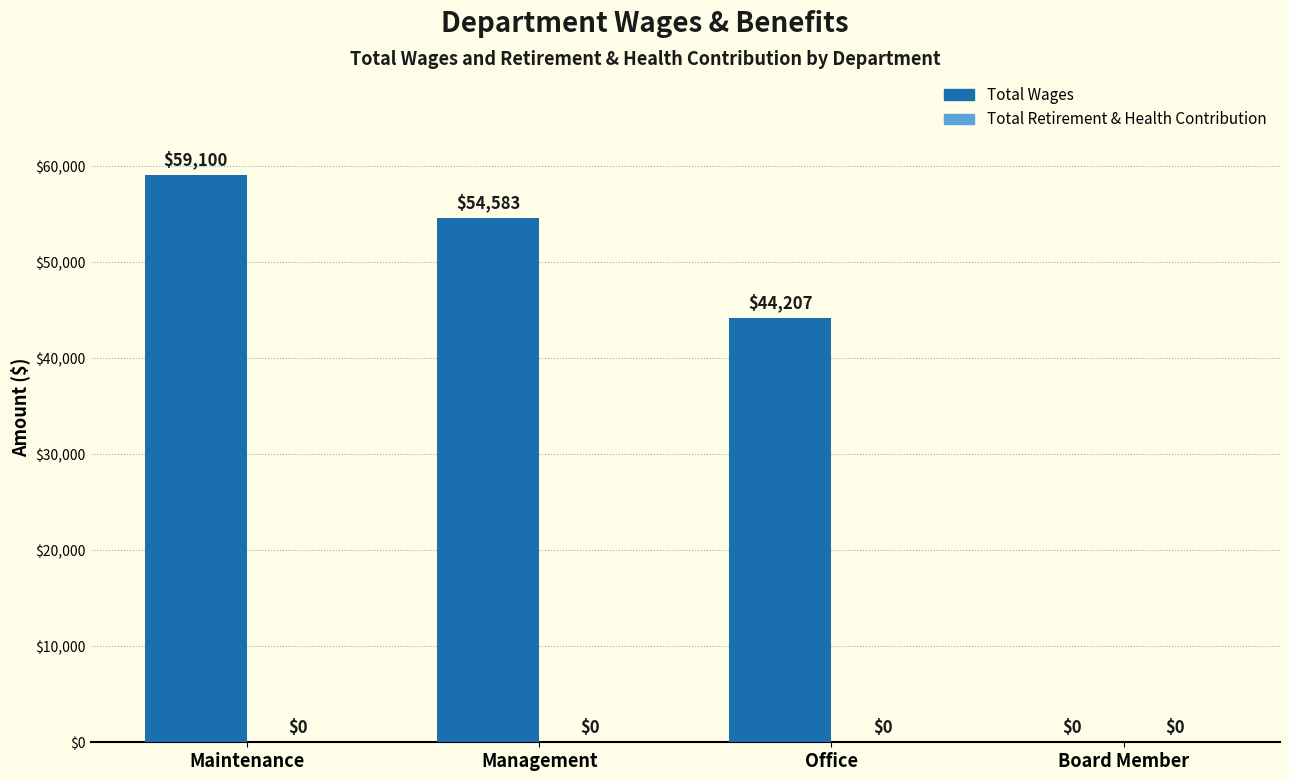

True or false: the data shows 0 at Board Member.

True